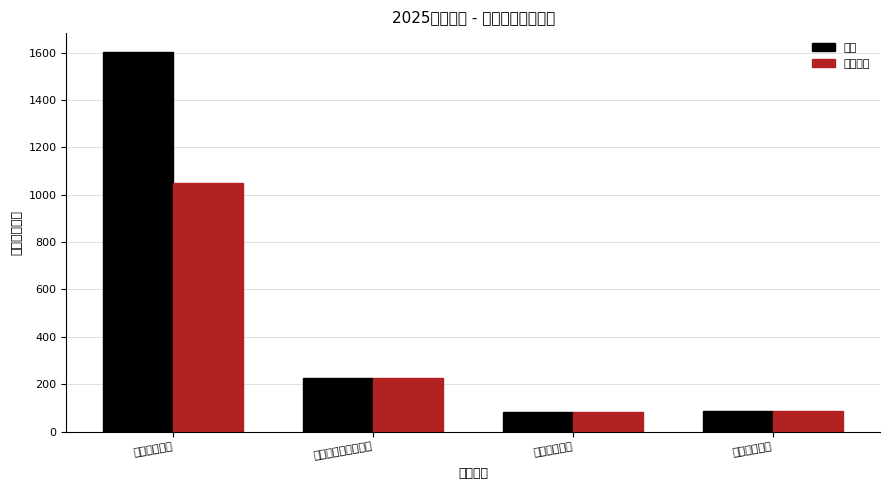

What are all the series names shown in the legend?

总计, 基本支出